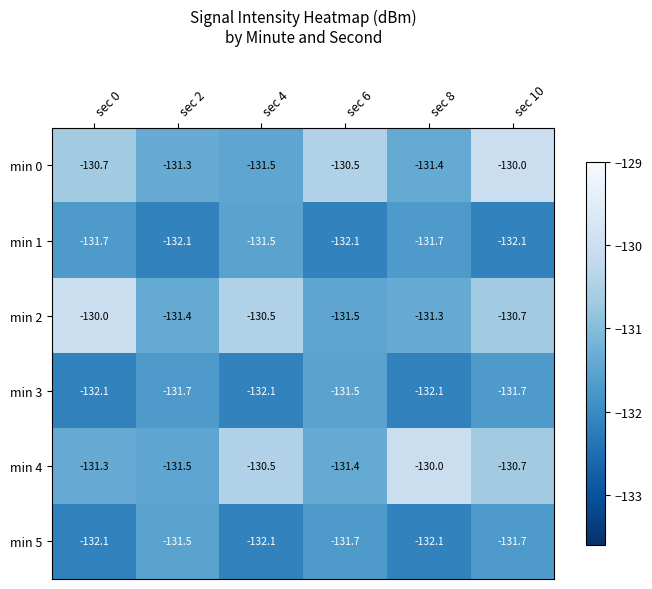

True or false: min 2 has a value of -131.5 at sec 6.

True